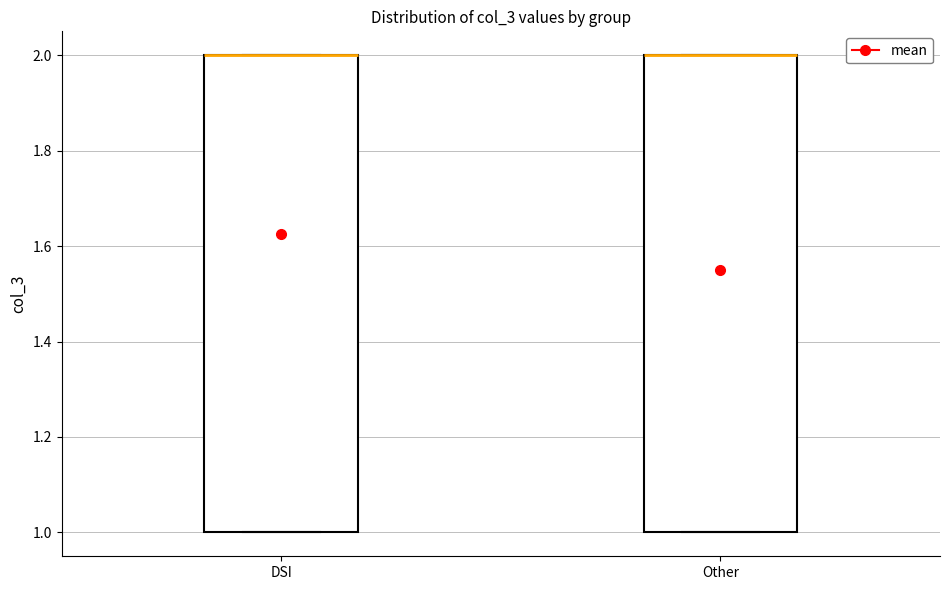

Reading left to right, transcribe this box plot: for each box, give where its median line is, the range the box spans, and where its two whiskers end, as read against the y-axis. The values are not printed on the chart, so give them approximately, as read against the axis.

DSI: median 2 (drawn on the box's upper edge), box 1 to 2, whiskers 1 to 2
Other: median 2 (drawn on the box's upper edge), box 1 to 2, whiskers 1 to 2